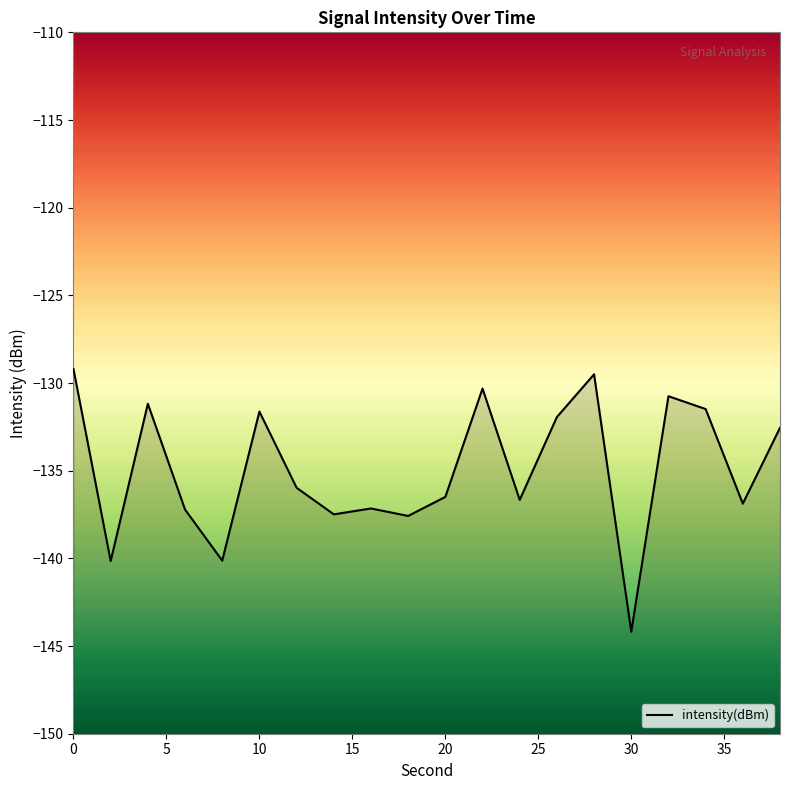

Which has a higher value, 26 or 6?

26